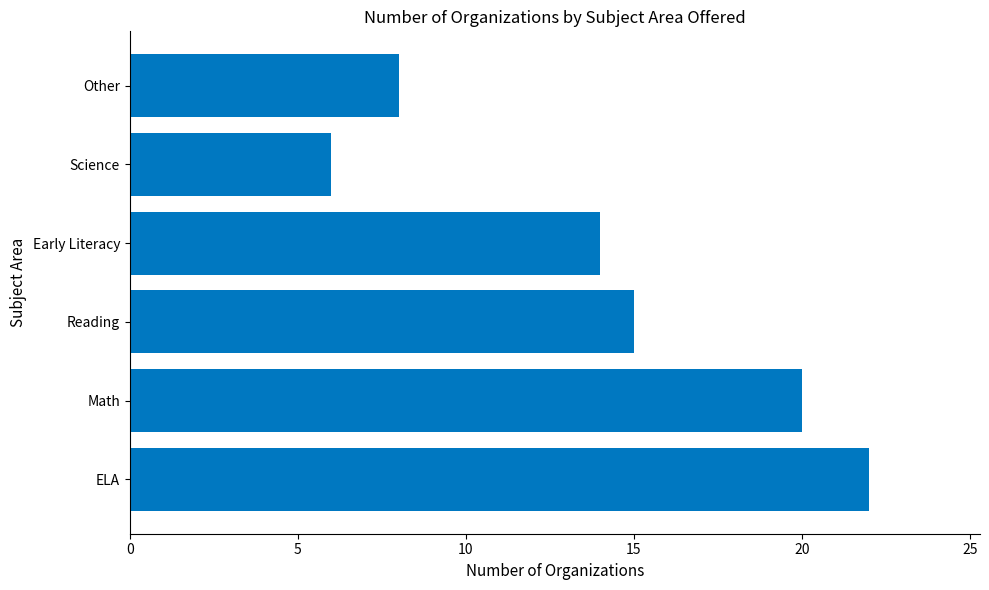

Are the bars grouped side by side (vs. stacked)?

No